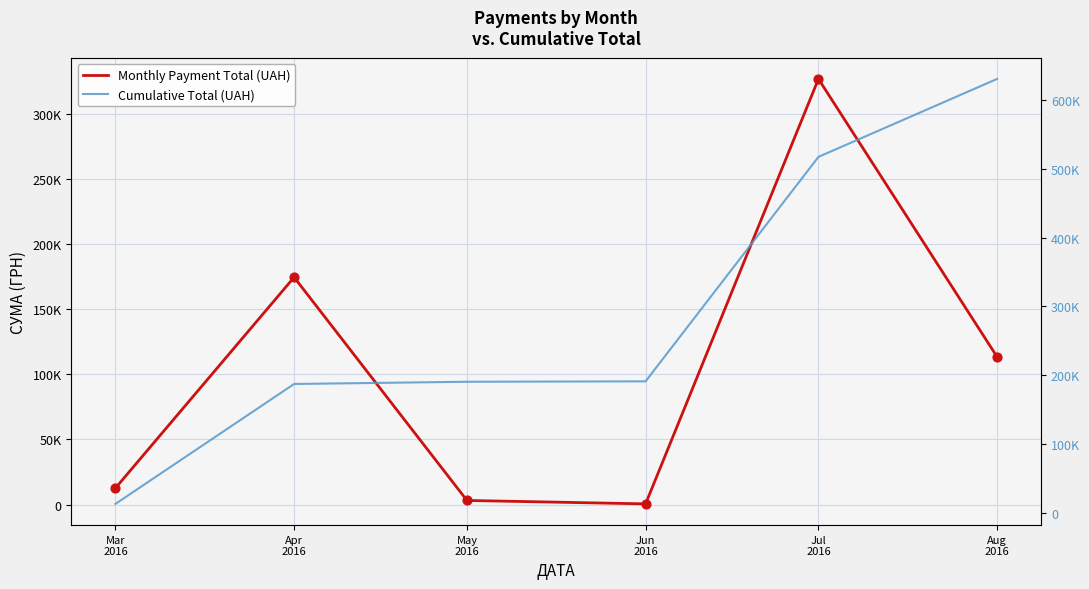

What is the total value across all series at Mar
2016?

25493.7